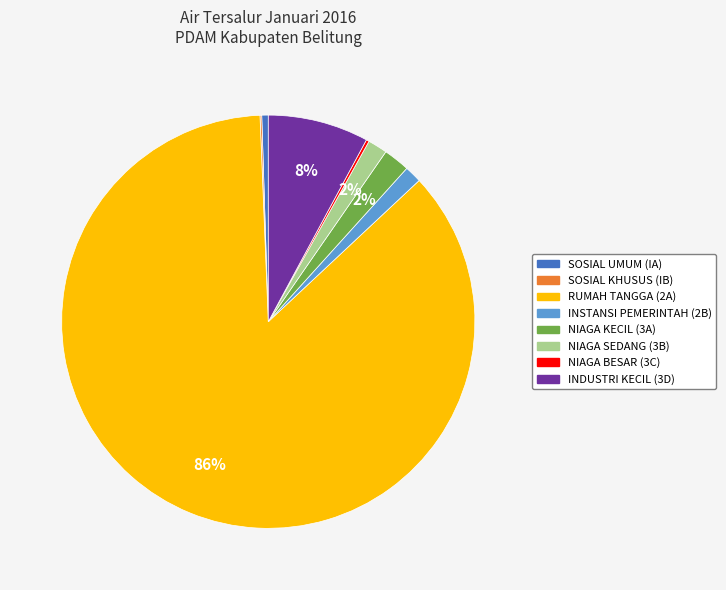

Which slice is the largest?

RUMAH TANGGA (2A)